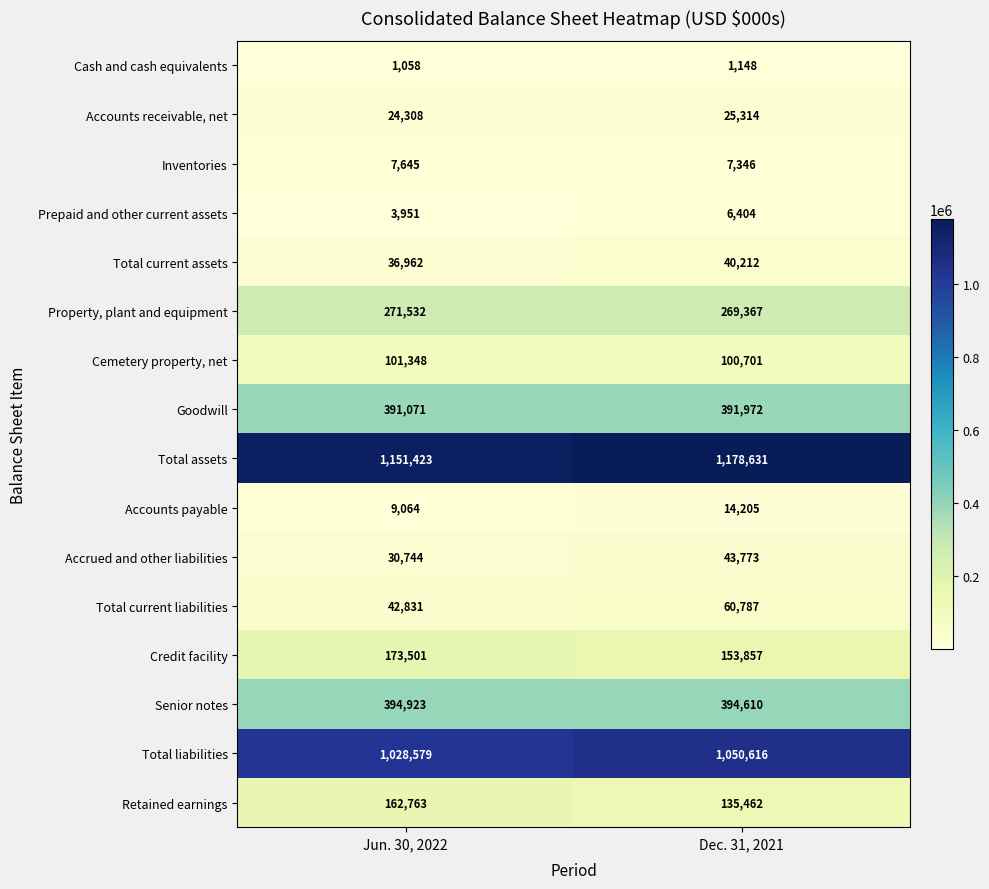

Rank the series at Dec. 31, 2021 from lowest to highest value.

Cash and cash equivalents, Prepaid and other current assets, Inventories, Accounts payable, Accounts receivable, net, Total current assets, Accrued and other liabilities, Total current liabilities, Cemetery property, net, Retained earnings, Credit facility, Property, plant and equipment, Goodwill, Senior notes, Total liabilities, Total assets